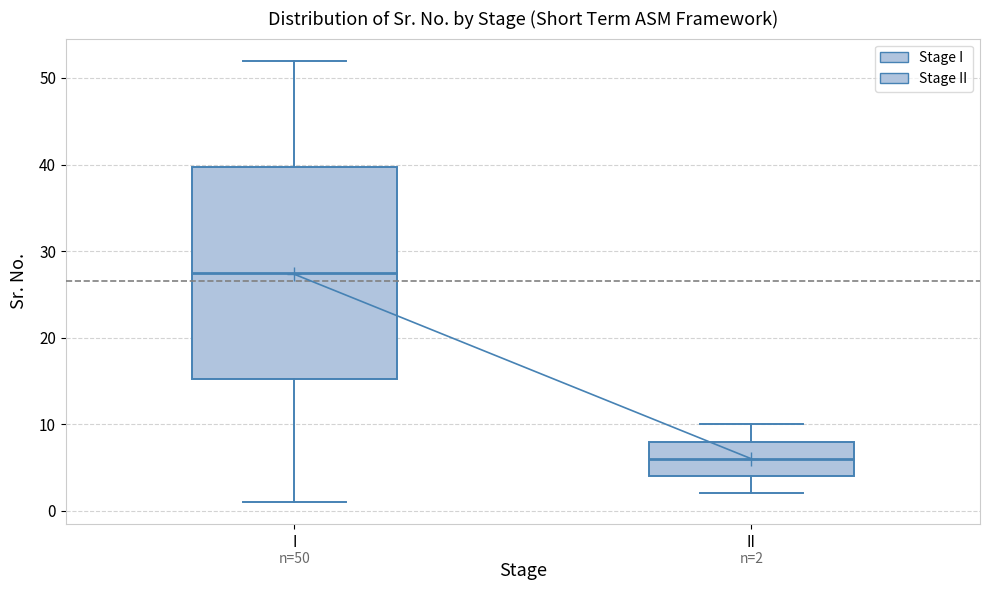

Which box is the tallest, from its lower edge to its upper edge?

I